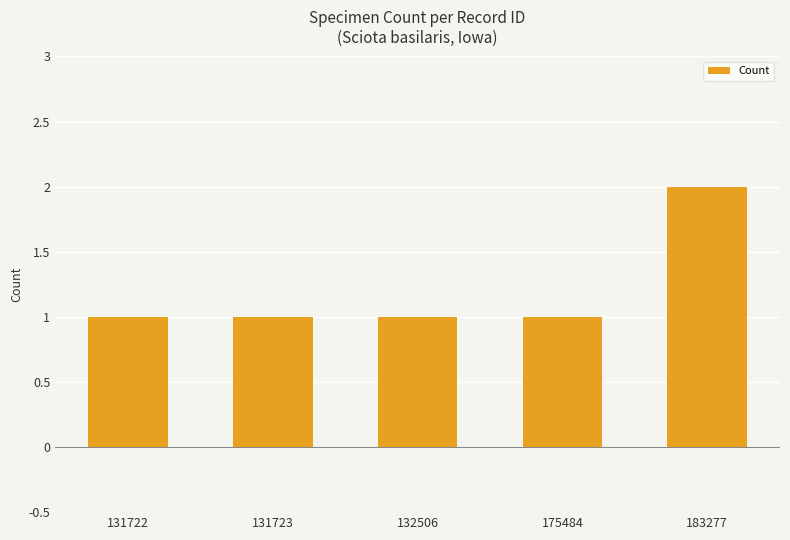

What is the smallest value displayed?

1